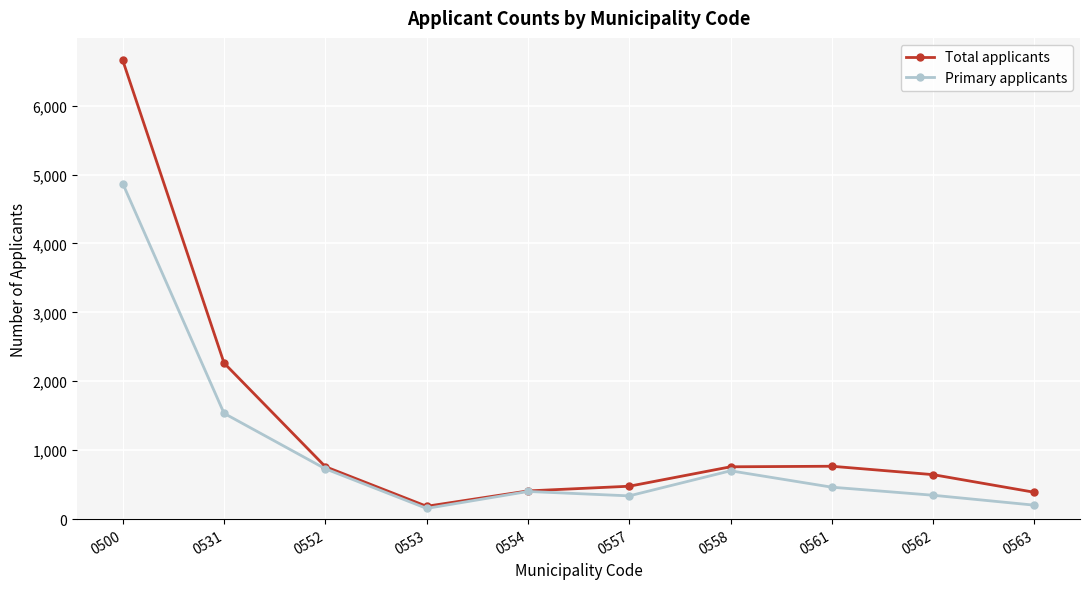

Where is the first local minimum for Primary applicants?

0553